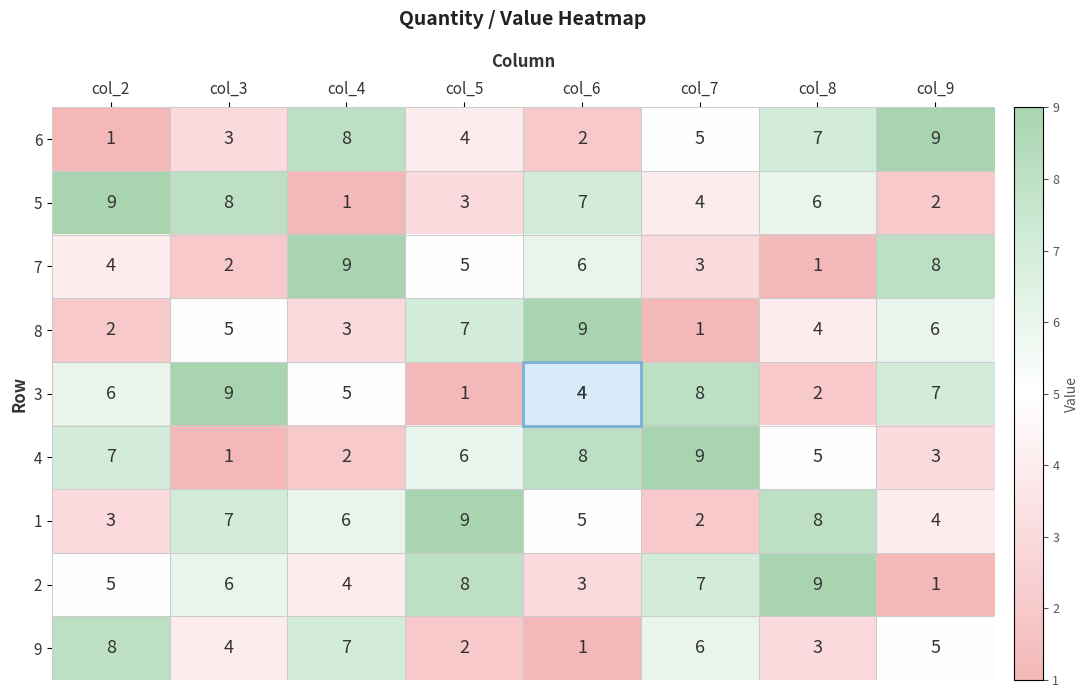

At col_2, list the series in order from largest to smallest.

5, 9, 4, 3, 2, 7, 1, 8, 6